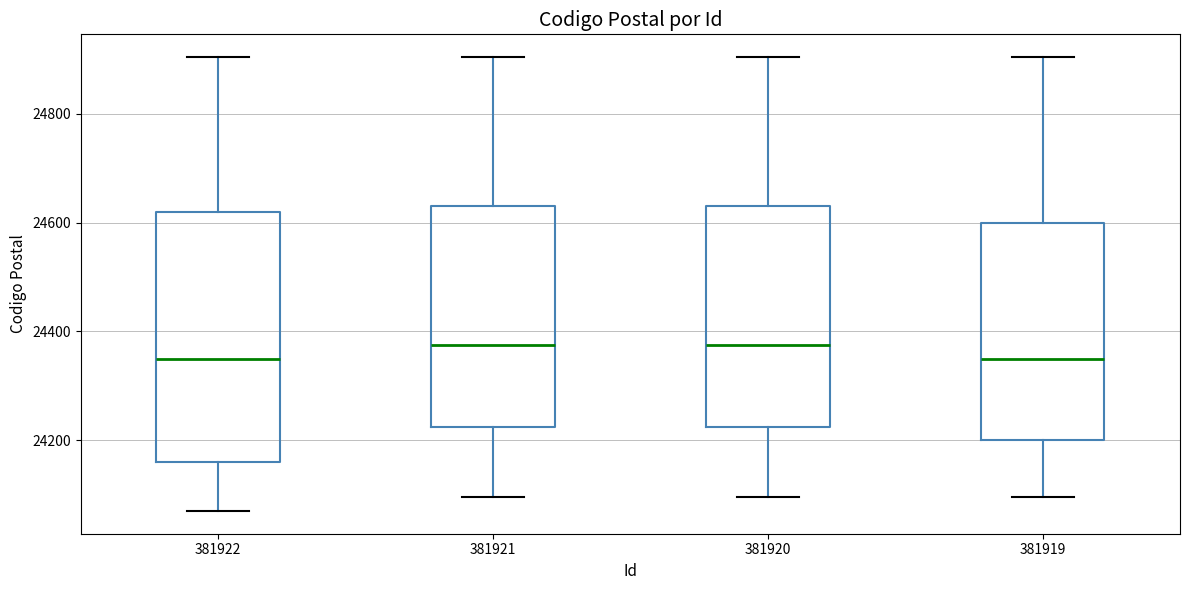

Where does the upper whisker of the box at x = 381922 end on the y-axis? The values are not printed on the chart, so give them approximately, as read against the axis.

24900